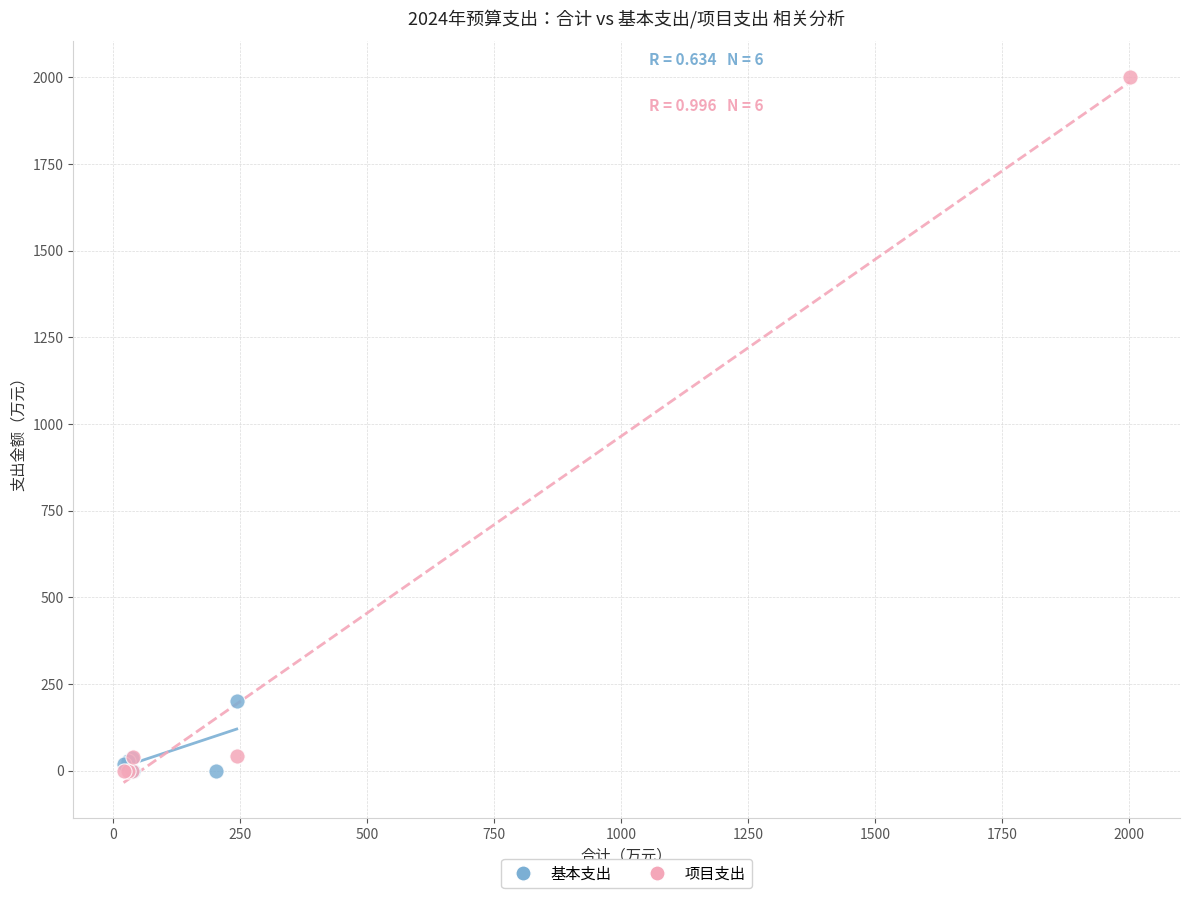

Which series reaches the maximum Y coordinate?

项目支出